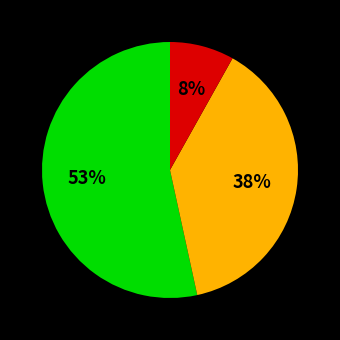

To the nearest percent, what is the difference between the largest and smallest slice percentages?

45%